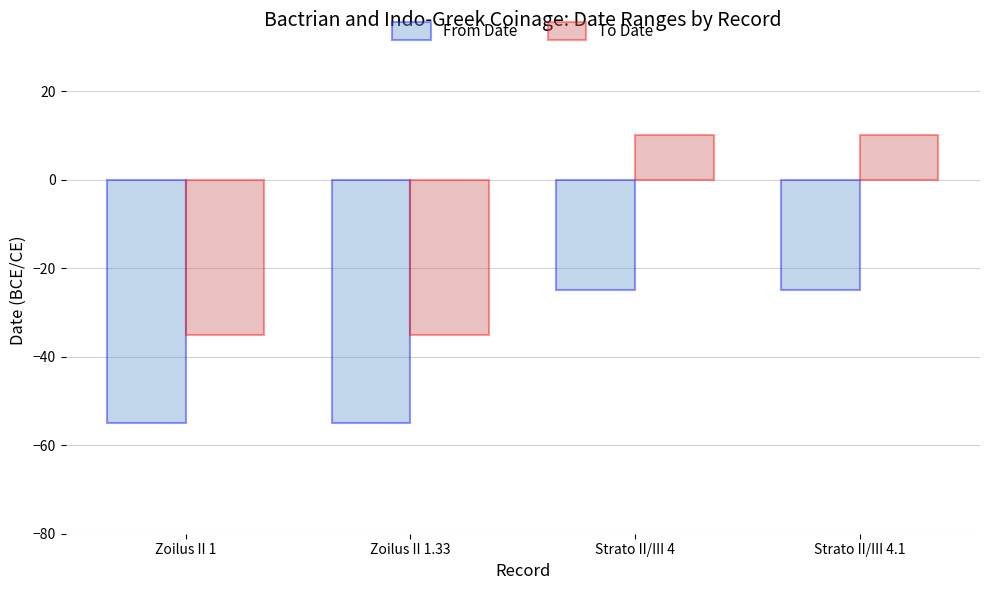

List the series in order of their peak value, highest first.

To Date, From Date